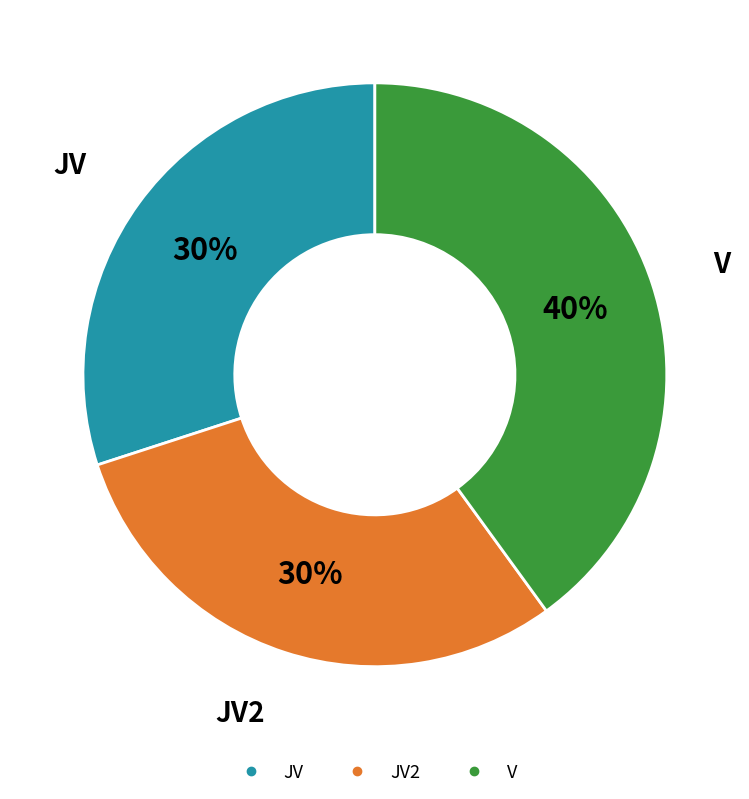

To the nearest percent, what is the difference between the largest and smallest slice percentages?

10%